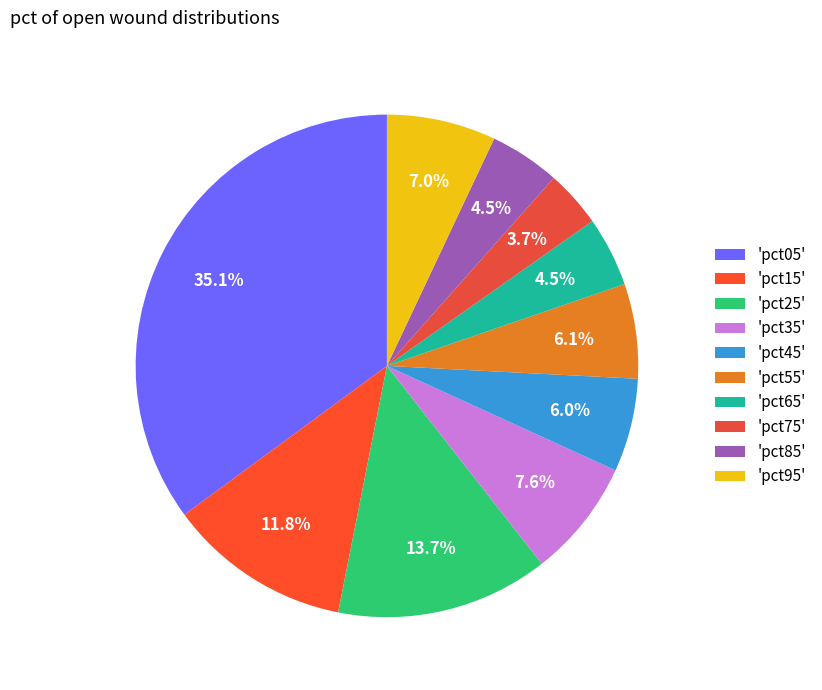

Which slice is the largest?

'pct05'